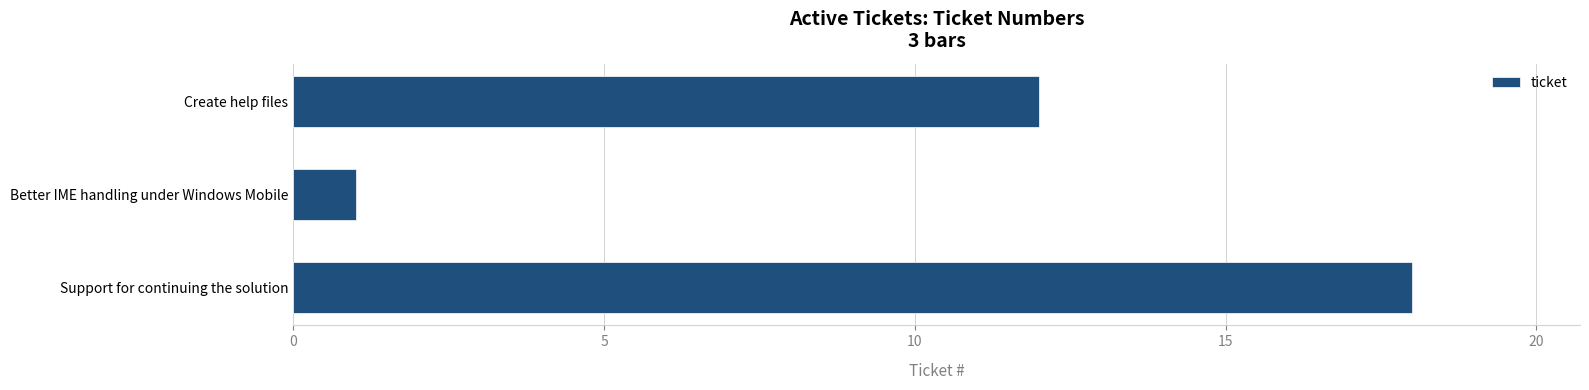

Which label corresponds to the smallest value in the chart?

Better IME handling under Windows Mobile